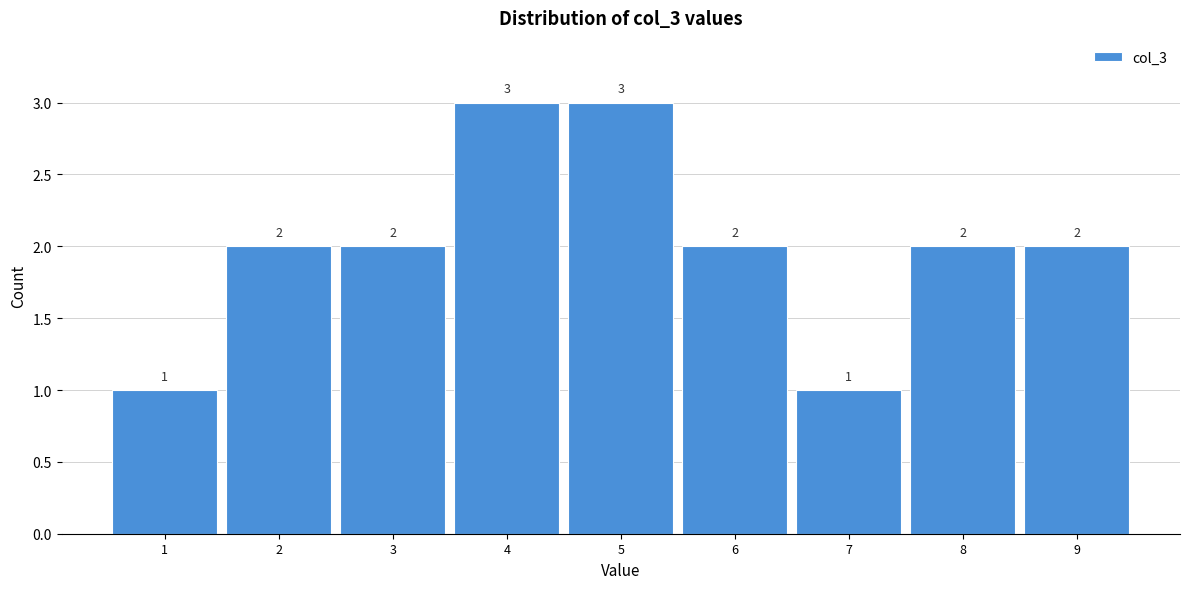

Reading right to left, transcribe all the data shown in this chart.

9=2	8=2	7=1	6=2	5=3	4=3	3=2	2=2	1=1